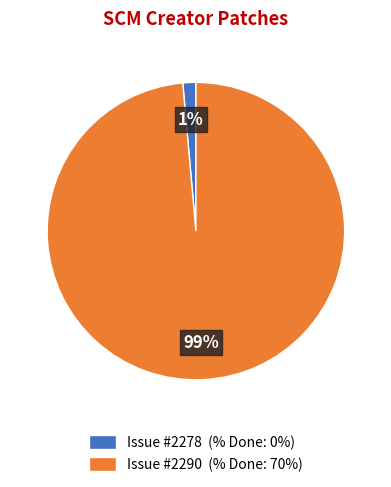

To the nearest percent, what is the combined percentage of Issue #2290 (% Done: 70%) and Issue #2278 (% Done: 0%)?

100%